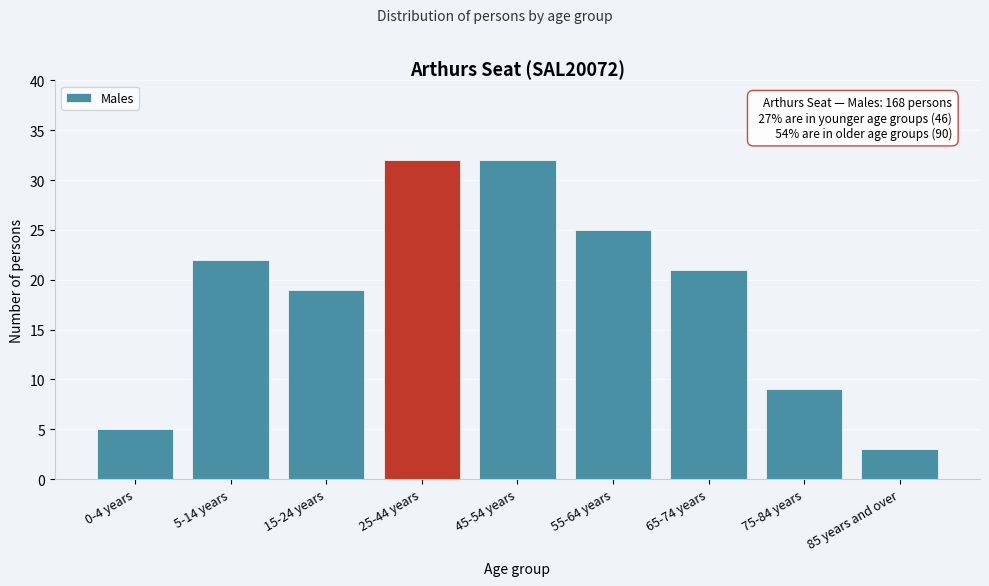

Reading left to right, what are all the values shown in this chart?

0-4 years=5	5-14 years=22	15-24 years=19	25-44 years=32	45-54 years=32	55-64 years=25	65-74 years=21	75-84 years=9	85 years and over=3